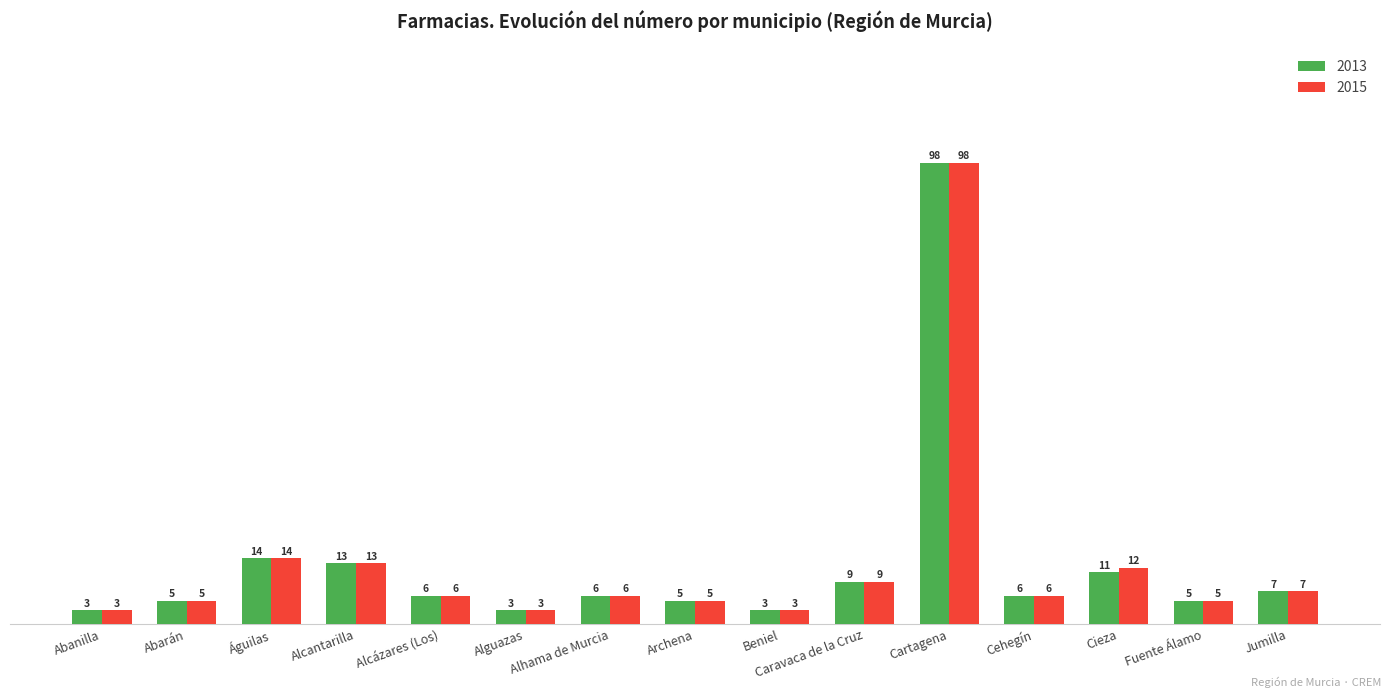

What is the total value across all series at Cieza?

23